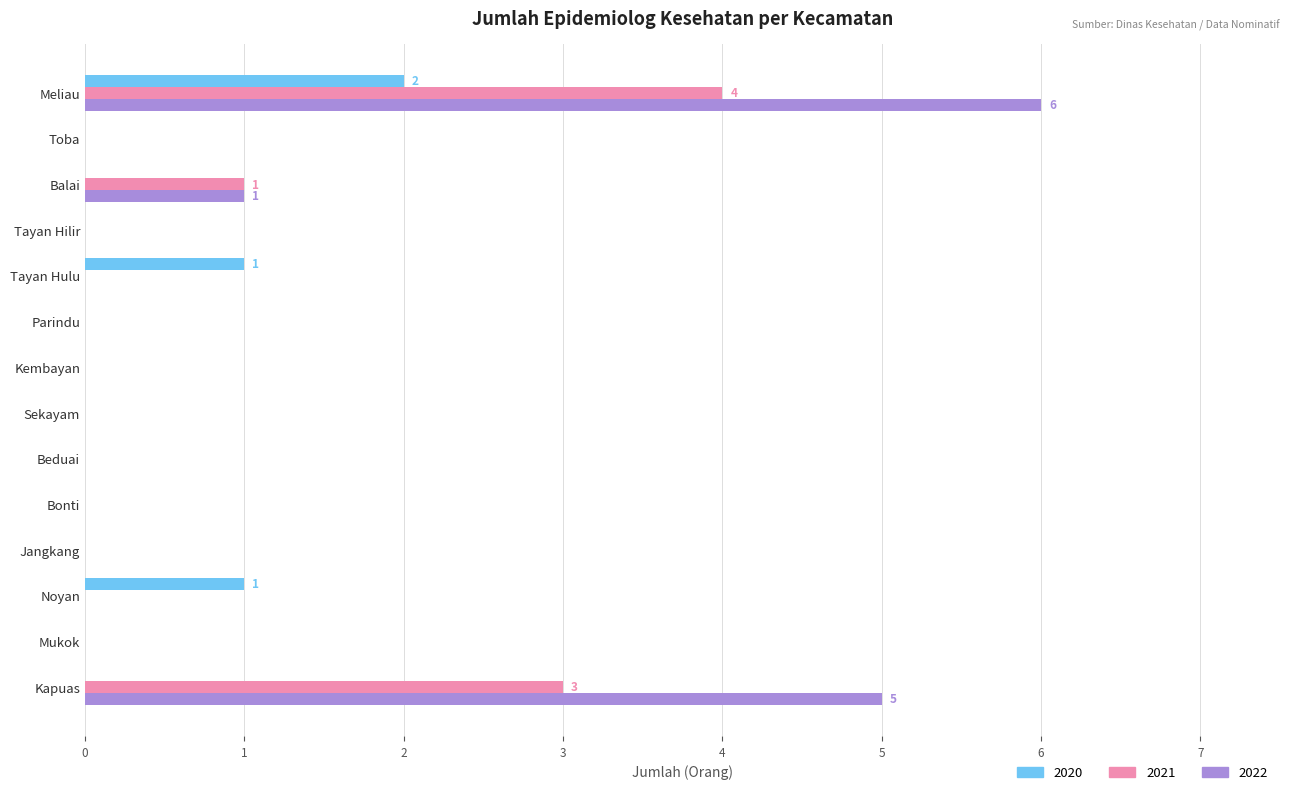

What is the sum of the 2021 values at Kapuas and Tayan Hilir?

3